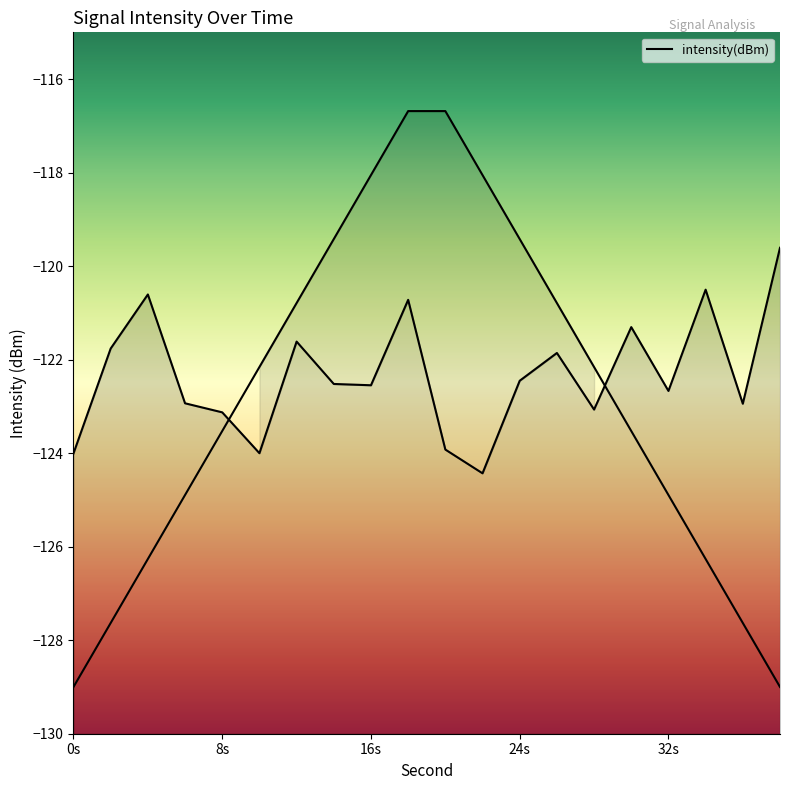

Rank the categories by value from lowest to highest.

22, 0, 10, 20, 8, 28, 36, 6, 32, 16, 14, 24, 26, 2, 12, 30, 18, 4, 34, 38